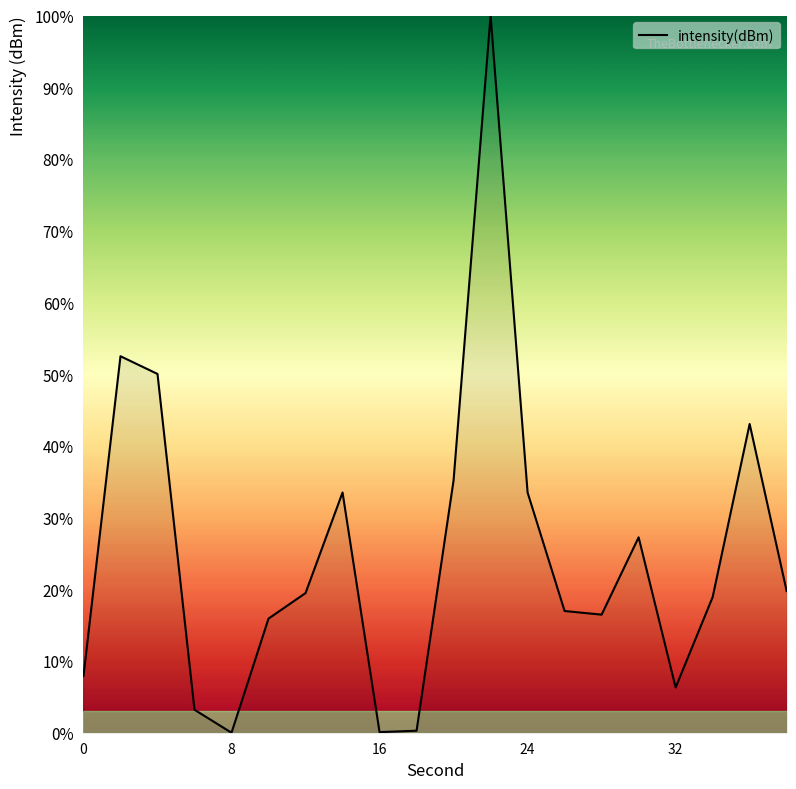

What is the maximum value shown in the chart?

100.0